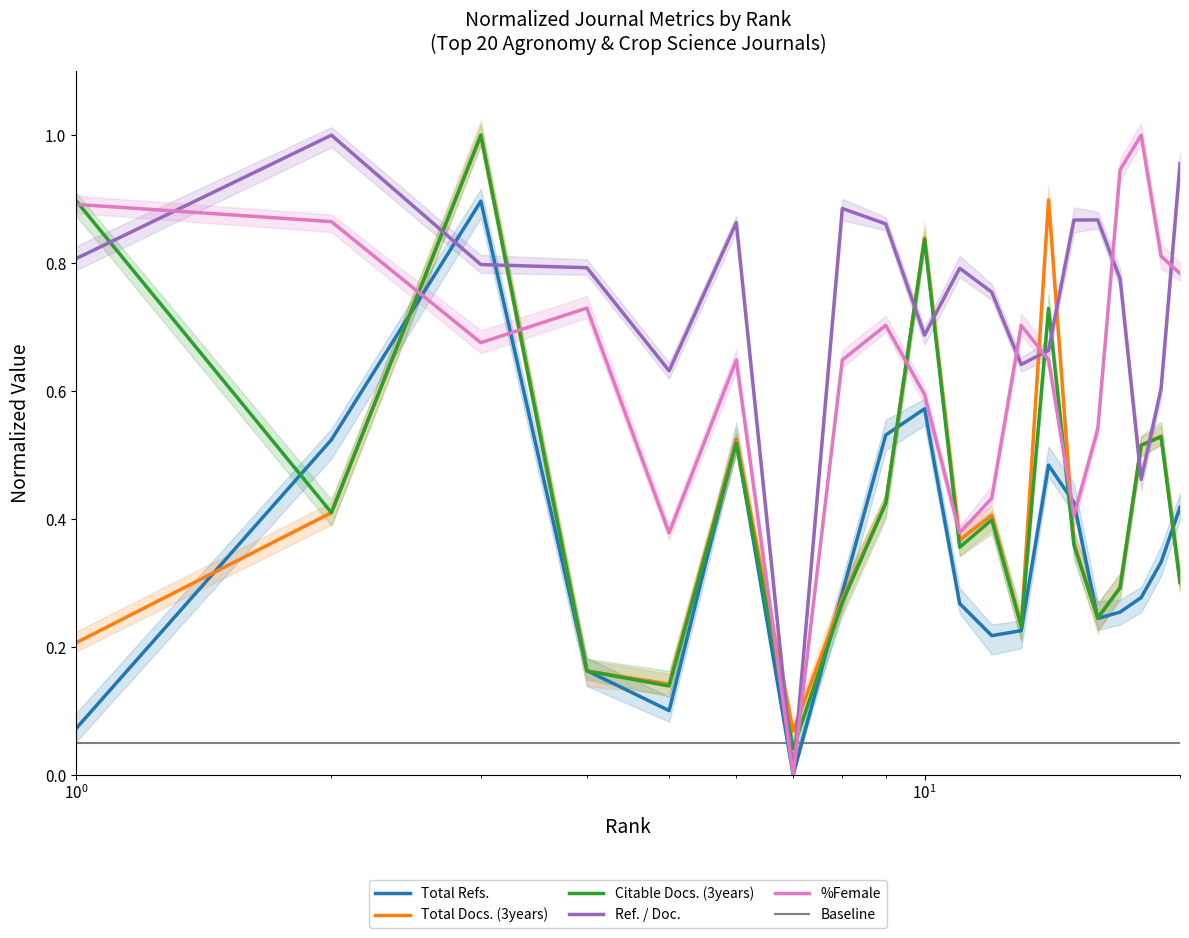

What is the sum of all Citable Docs. (3years) values?

8.7